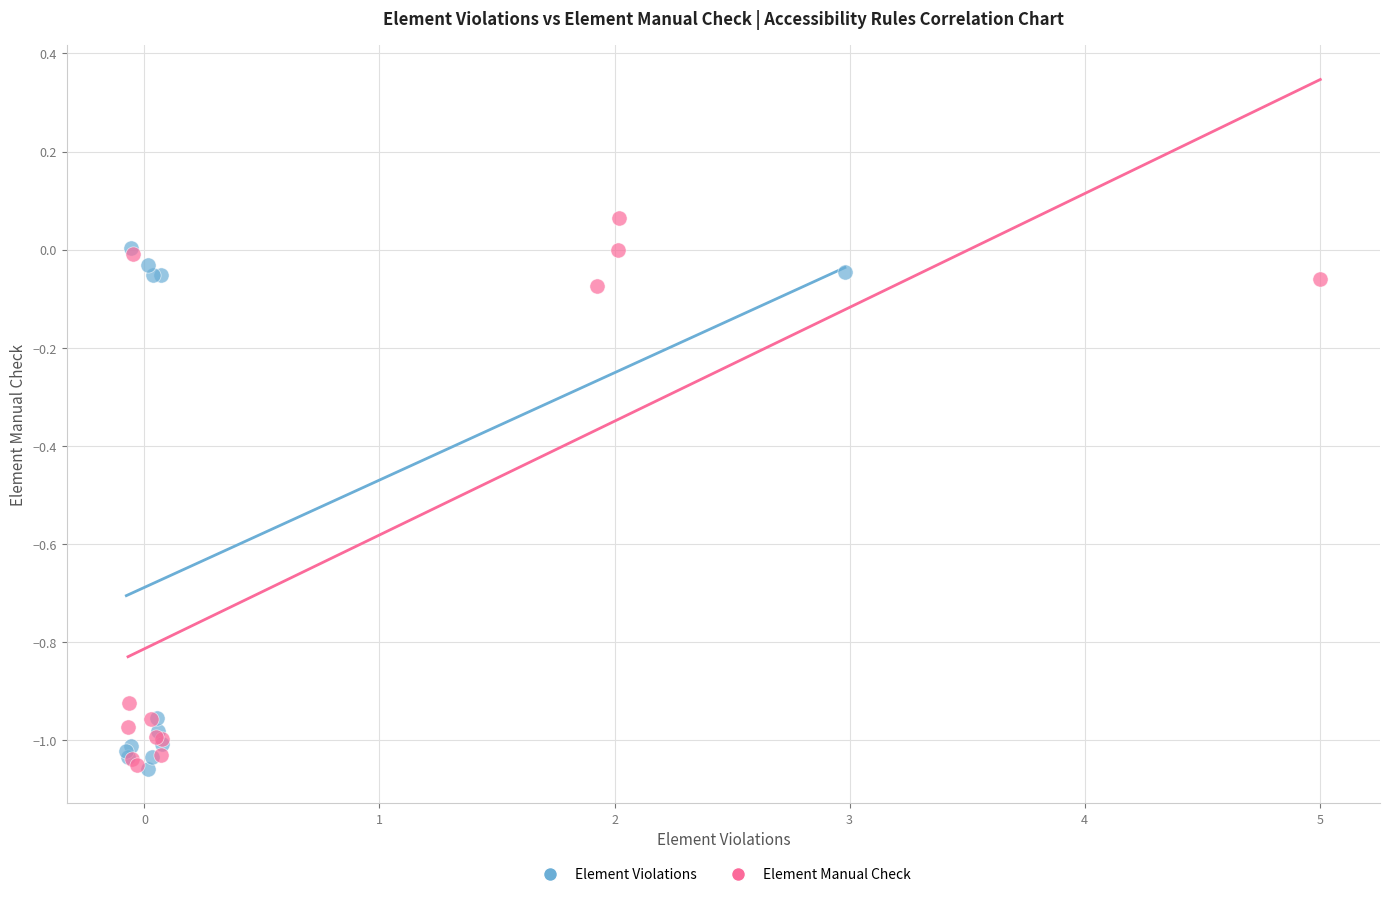

Which series has the largest Y range (max minus min)?

Element Manual Check